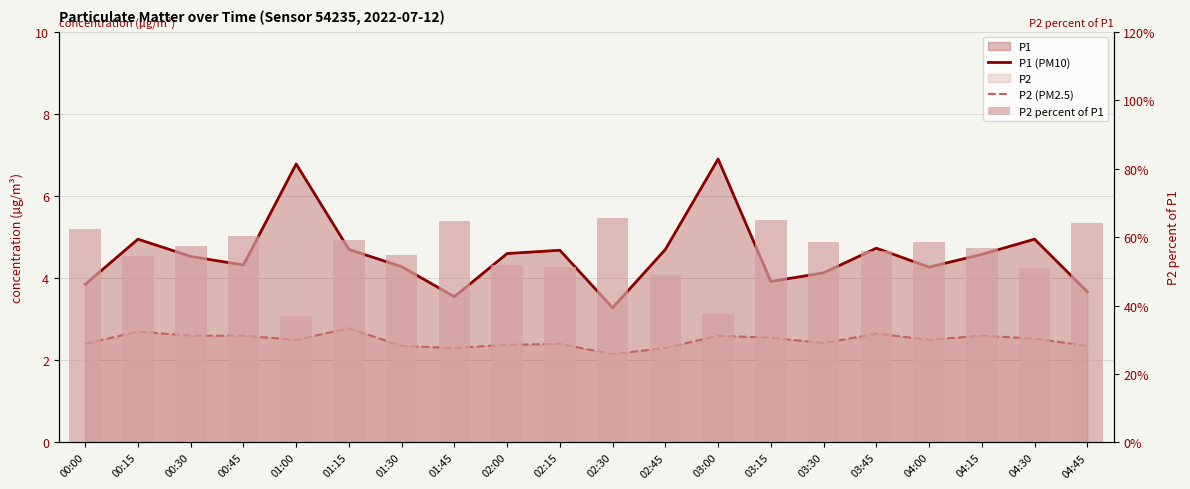

Reading left to right, what are all the values shown in this chart?

P1 (PM10): 00:00=3.9	00:15=5.0	00:30=4.5	00:45=4.3	01:00=6.8	01:15=4.7	01:30=4.3	01:45=3.5	02:00=4.6	02:15=4.7	02:30=3.3	02:45=4.7	03:00=6.9	03:15=3.9	03:30=4.1	03:45=4.7	04:00=4.3	04:15=4.6	04:30=5.0	04:45=3.7
P2 (PM2.5): 00:00=2.4	00:15=2.7	00:30=2.6	00:45=2.6	01:00=2.5	01:15=2.8	01:30=2.4	01:45=2.3	02:00=2.4	02:15=2.4	02:30=2.1	02:45=2.3	03:00=2.6	03:15=2.5	03:30=2.4	03:45=2.6	04:00=2.5	04:15=2.6	04:30=2.5	04:45=2.4
P2 percent of P1: 00:00=62.3	00:15=54.5	00:30=57.4	00:45=60.2	01:00=36.9	01:15=59.1	01:30=54.9	01:45=64.8	02:00=51.7	02:15=51.3	02:30=65.5	02:45=48.9	03:00=37.7	03:15=65.1	03:30=58.6	03:45=56.0	04:00=58.5	04:15=56.8	04:30=51.1	04:45=64.0